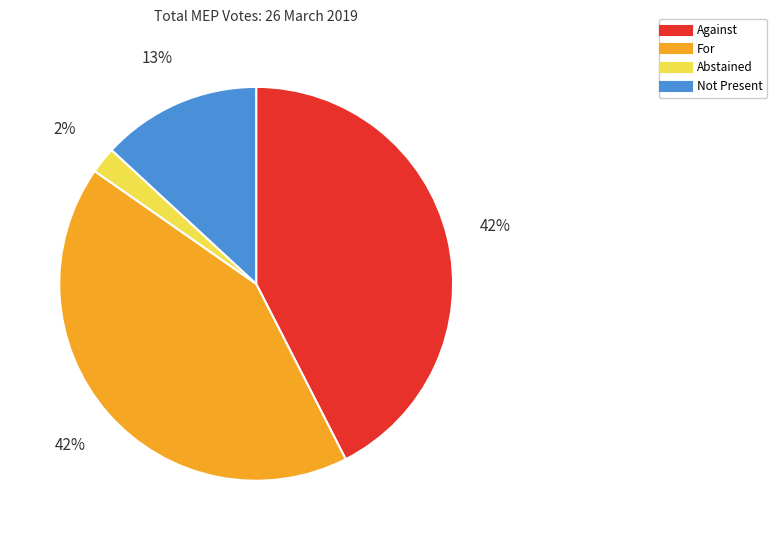

Which category has the smallest portion of the pie?

Abstained